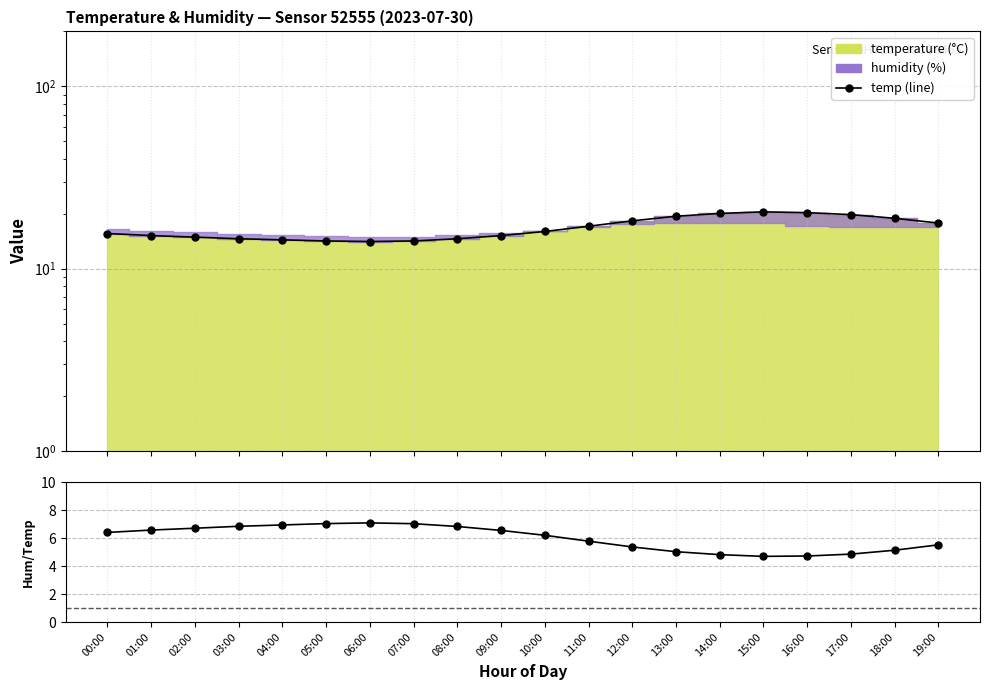

Reading left to right, extract all data points from this chart.

temp (line): 15.6	15.2	14.9	14.6	14.4	14.2	14.1	14.2	14.6	15.2	16.0	17.1	18.3	19.4	20.1	20.5	20.3	19.8	18.9	17.8
humidity/temp: 6.4	6.6	6.7	6.8	6.9	7.0	7.1	7.0	6.8	6.5	6.2	5.8	5.4	5.0	4.8	4.7	4.7	4.9	5.1	5.5